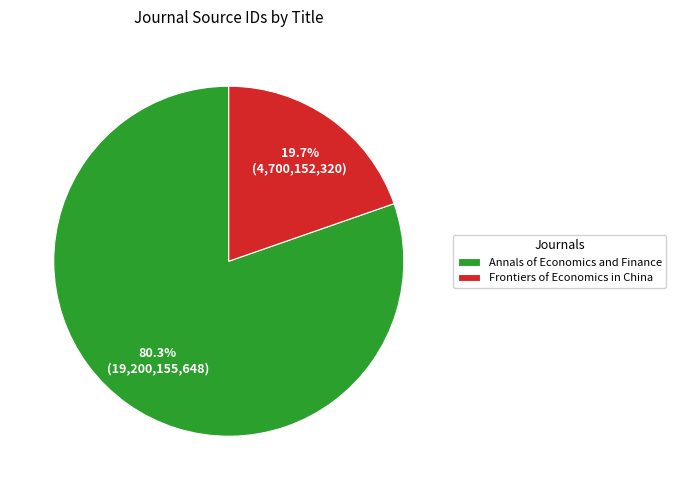

Approximately how many times larger is the value at Frontiers of Economics in China compared to Annals of Economics and Finance?

0.2